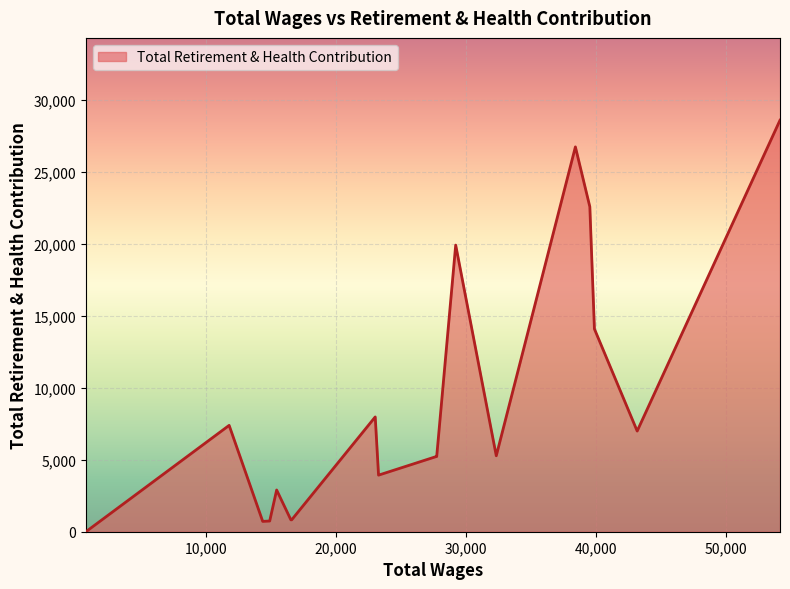

What is the greatest value displayed?

28613